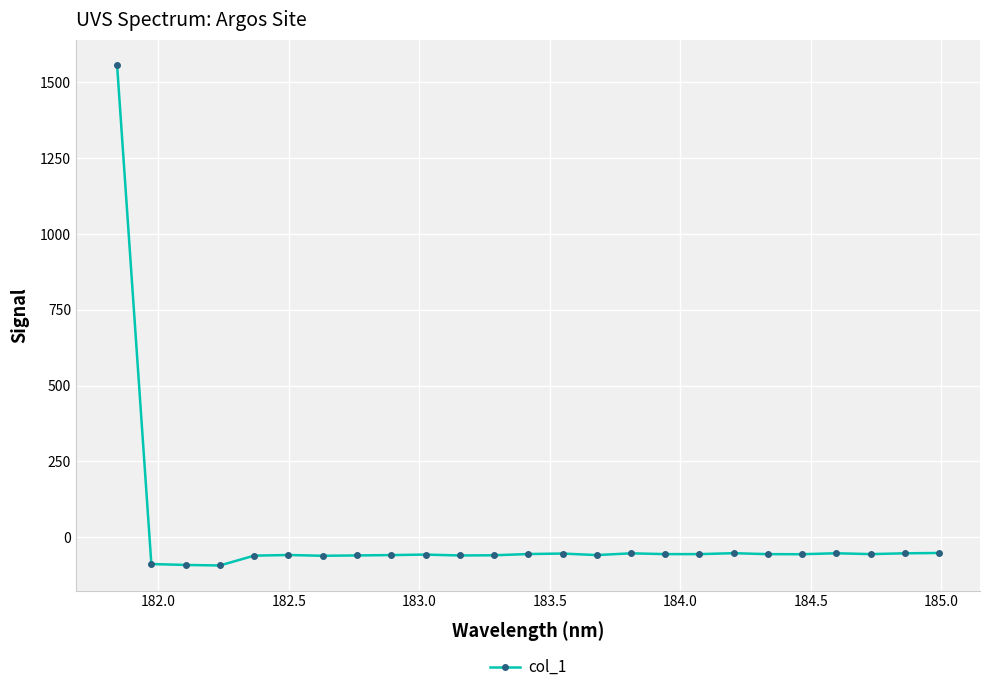

What is the greatest value displayed?

1558.0